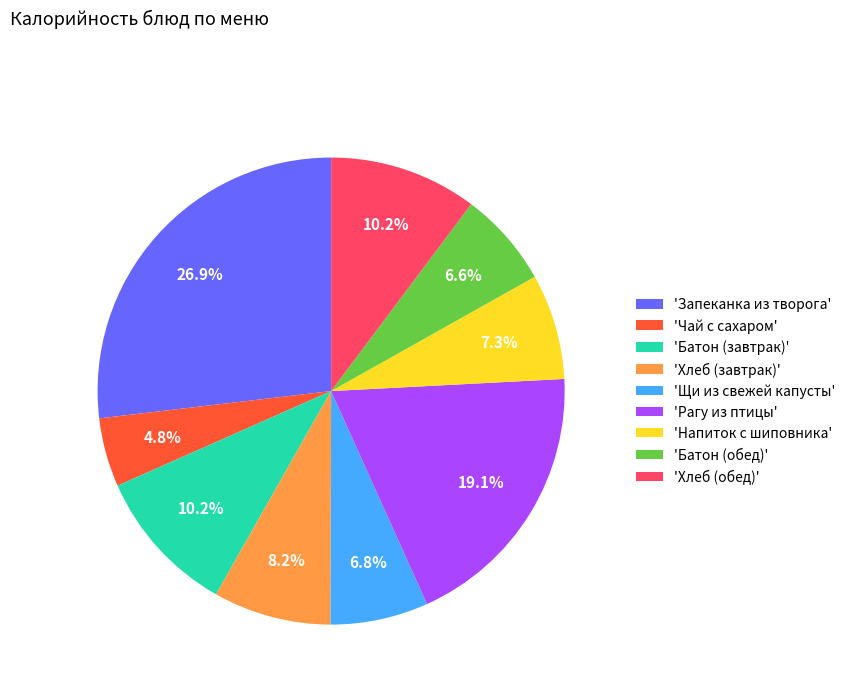

Which has a higher value, 'Щи из свежей капусты' or 'Хлеб (обед)'?

'Хлеб (обед)'